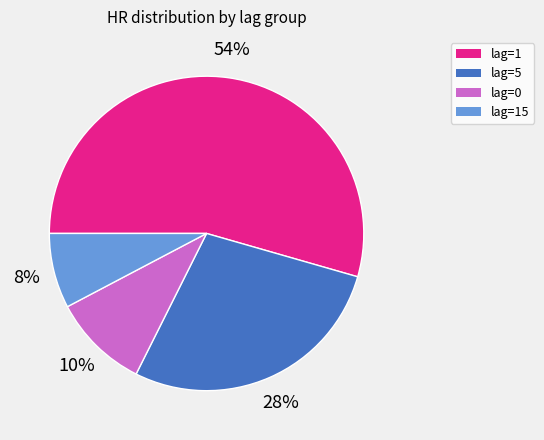

What is the smallest slice in the pie chart?

lag=15